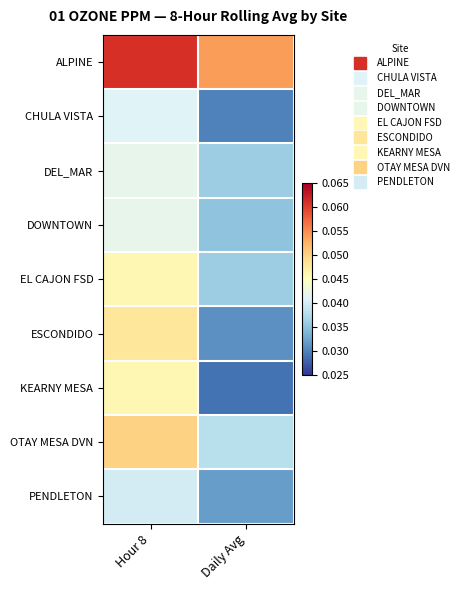

Reading right to left, list all the values displayed in this chart.

ALPINE: Daily Avg=0.1	Hour 8=0.1
CHULA VISTA: Daily Avg=0.0	Hour 8=0.0
DEL_MAR: Daily Avg=0.0	Hour 8=0.0
DOWNTOWN: Daily Avg=0.0	Hour 8=0.0
EL CAJON FSD: Daily Avg=0.0	Hour 8=0.0
ESCONDIDO: Daily Avg=0.0	Hour 8=0.0
KEARNY MESA: Daily Avg=0.0	Hour 8=0.0
OTAY MESA DVN: Daily Avg=0.0	Hour 8=0.1
PENDLETON: Daily Avg=0.0	Hour 8=0.0